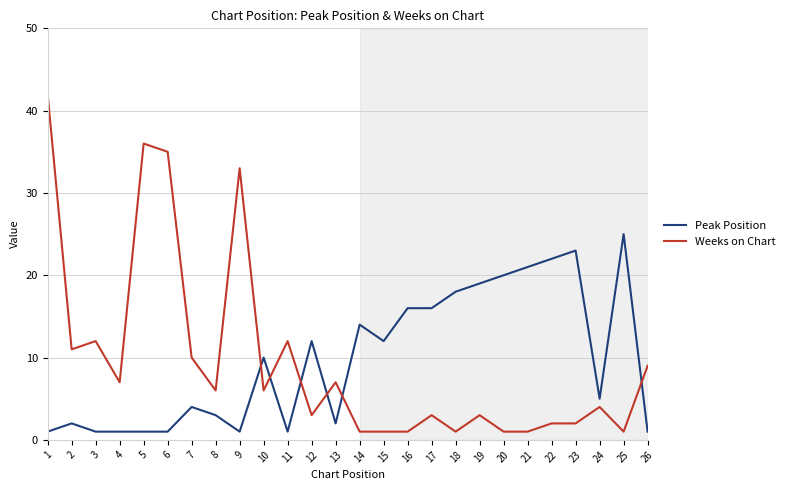

True or false: Weeks on Chart and Peak Position cross at least once.

True